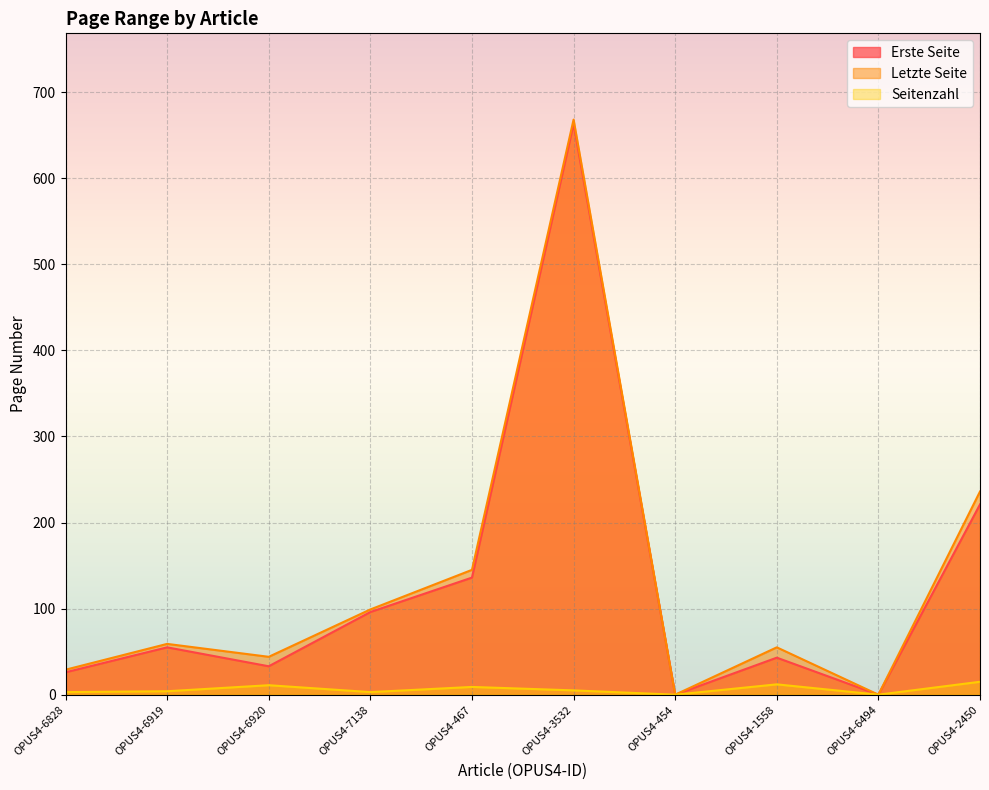

True or false: Erste Seite and Letzte Seite cross at least once.

False